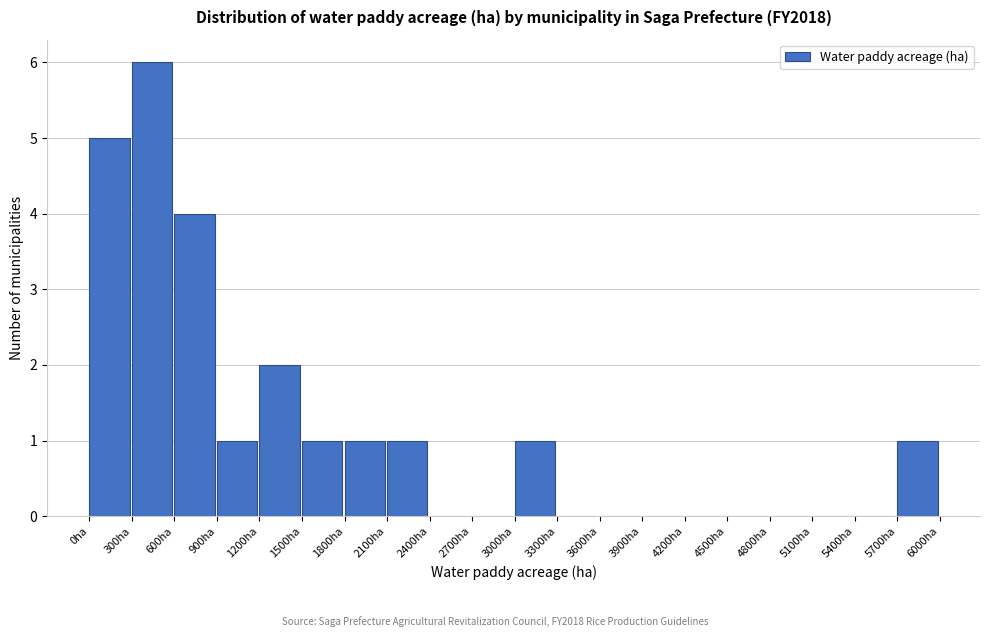

Reading left to right, list every bar in this chart as the range it spans on the x-axis followed by its height. The values are not printed on the chart, so give them approximately, as read against the axis.

0 to 300: 5
300 to 600: 6
600 to 900: 4
900 to 1200: 1
1200 to 1500: 2
1500 to 1800: 1
1800 to 2100: 1
2100 to 2400: 1
2400 to 2700: 0
2700 to 3000: 0
3000 to 3300: 1
3300 to 3600: 0
3600 to 3900: 0
3900 to 4200: 0
4200 to 4500: 0
4500 to 4800: 0
4800 to 5100: 0
5100 to 5400: 0
5400 to 5700: 0
5700 to 6000: 1